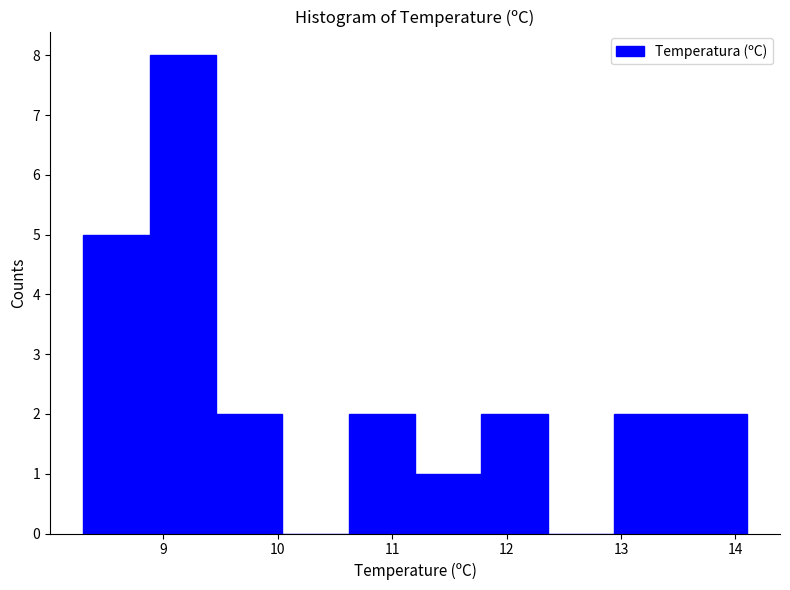

Reading left to right, list every bar in this chart as the range it spans on the x-axis followed by its height. Neither the bar edges nor the heights are printed on the chart, so give them approximately, as read against the axes.

8.30 to 8.88: 5
8.88 to 9.46: 8
9.46 to 10.04: 2
10.04 to 10.62: 0
10.62 to 11.20: 2
11.20 to 11.78: 1
11.78 to 12.36: 2
12.36 to 12.94: 0
12.94 to 13.52: 2
13.52 to 14.10: 2